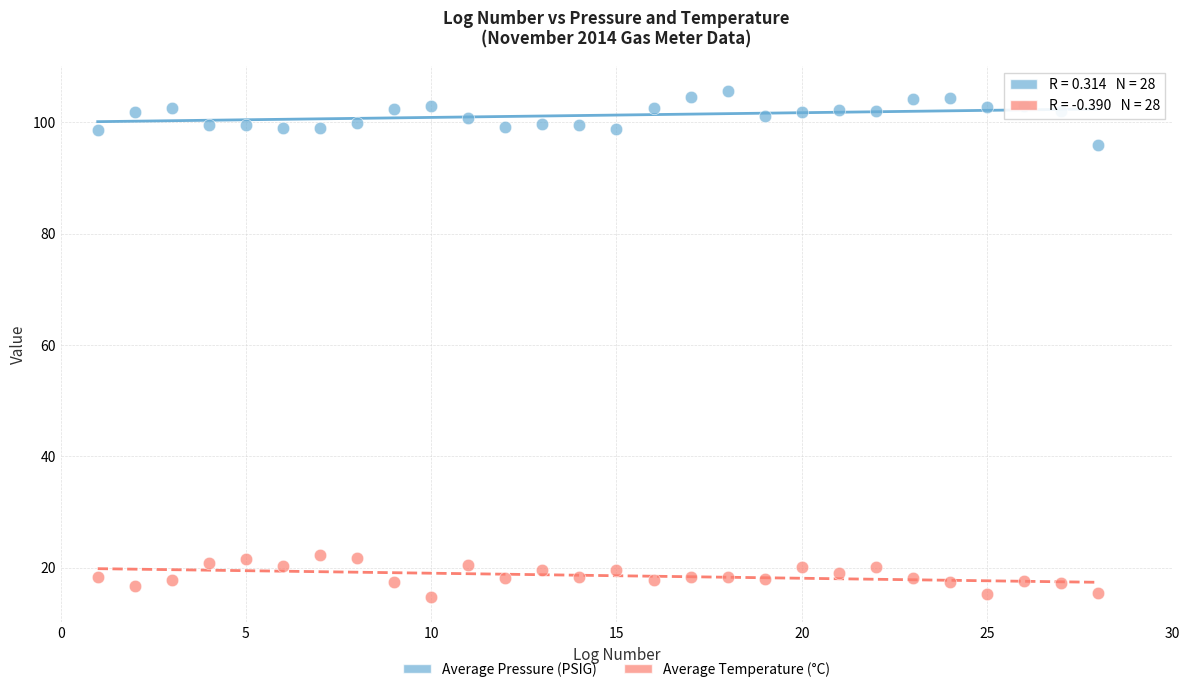

Across all data points, what is the range of X values (max minus min)?

27.0